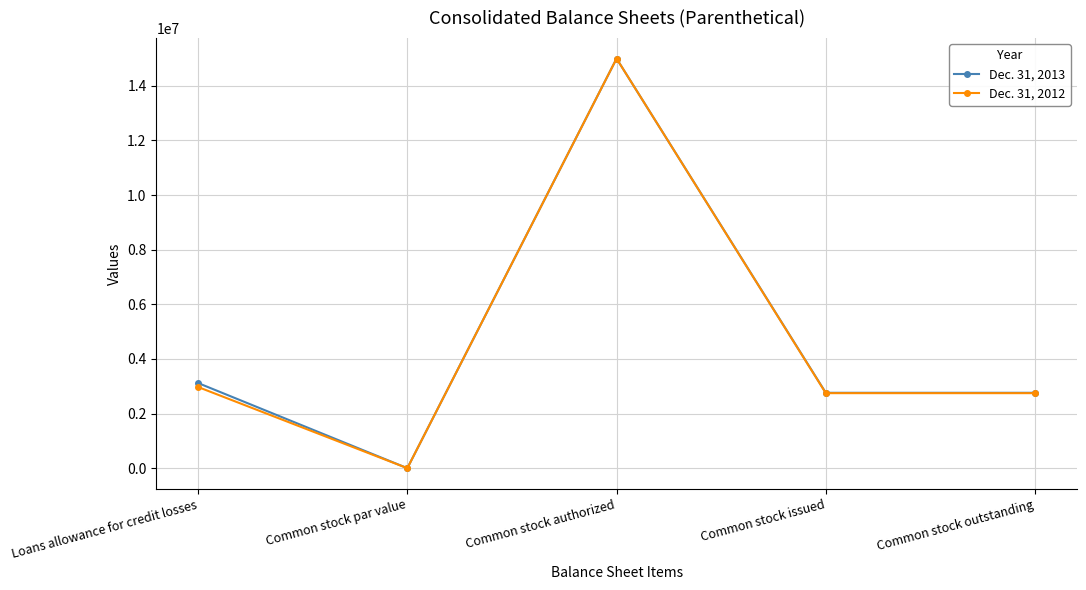

At which label does Dec. 31, 2013 reach its peak?

Common stock authorized